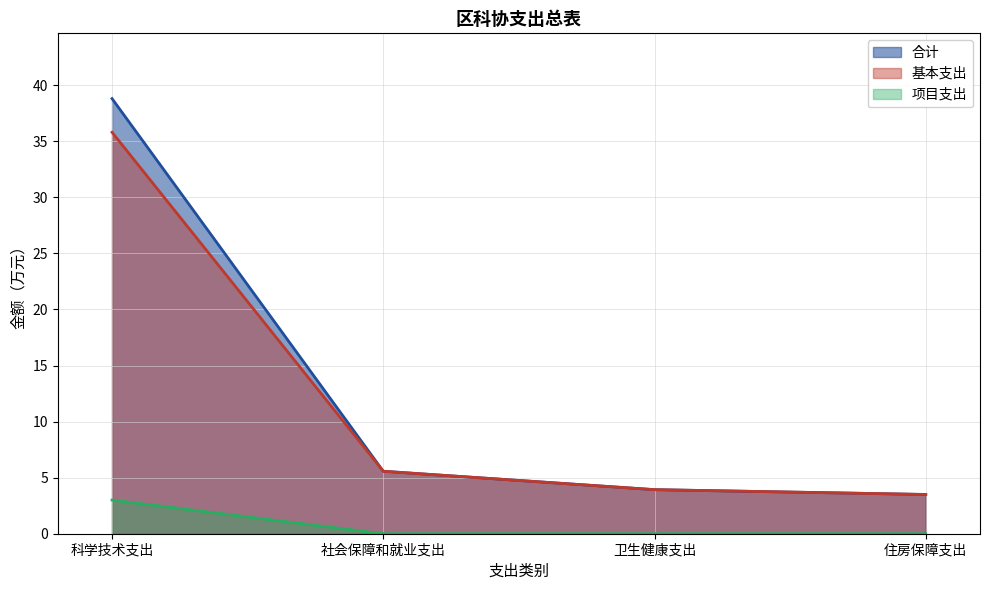

True or false: 合计 and 基本支出 cross at least once.

False